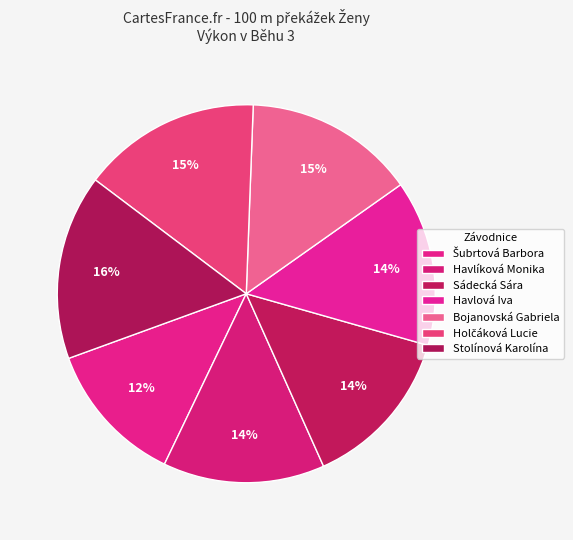

Is there a majority slice in this chart?

No